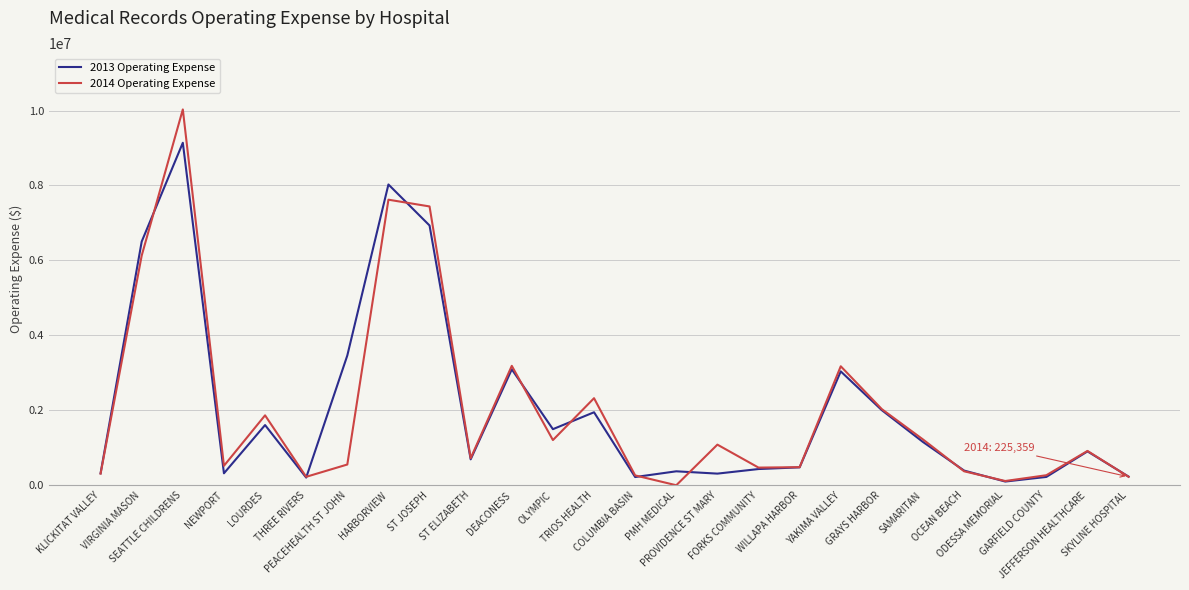

Rank the series by their maximum value, from highest to lowest.

2014 Operating Expense, 2013 Operating Expense